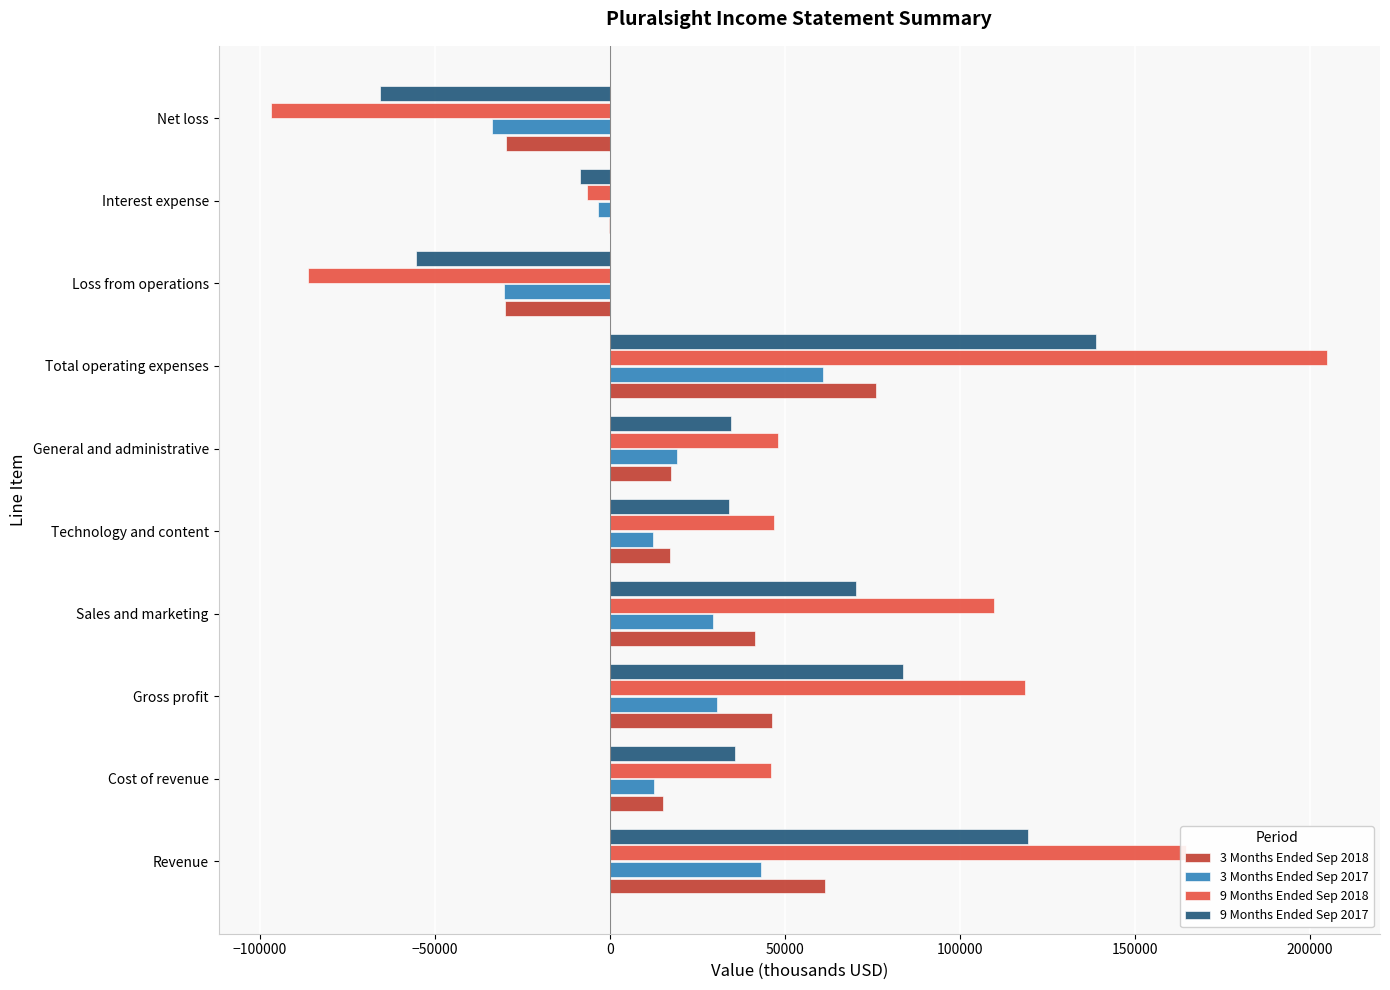

At which category is the sum across all series the highest?

Total operating expenses